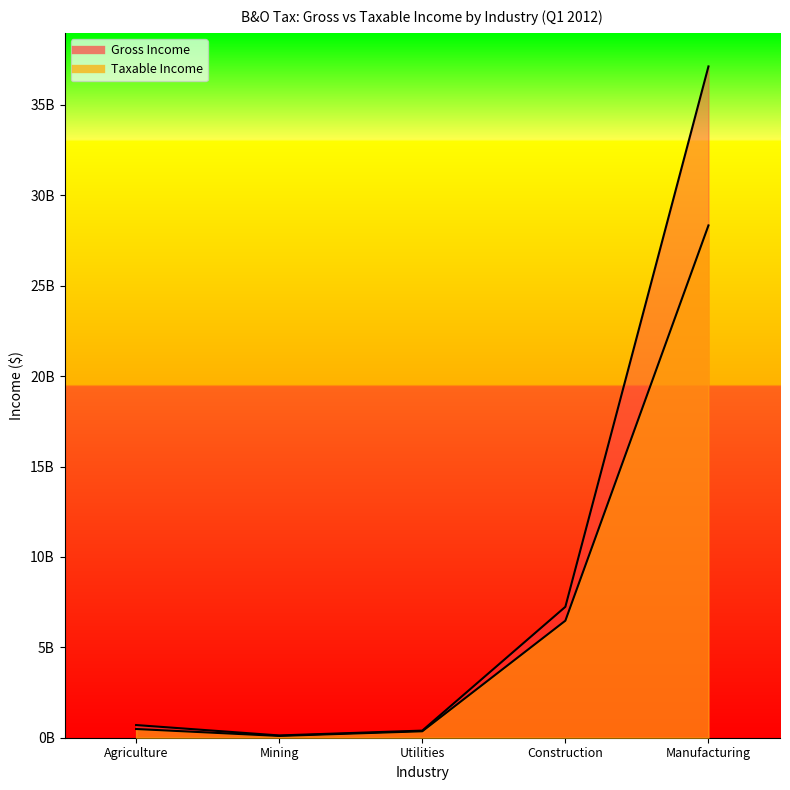

What is the value of the Gross Income point at the 2nd from the left?

125998141